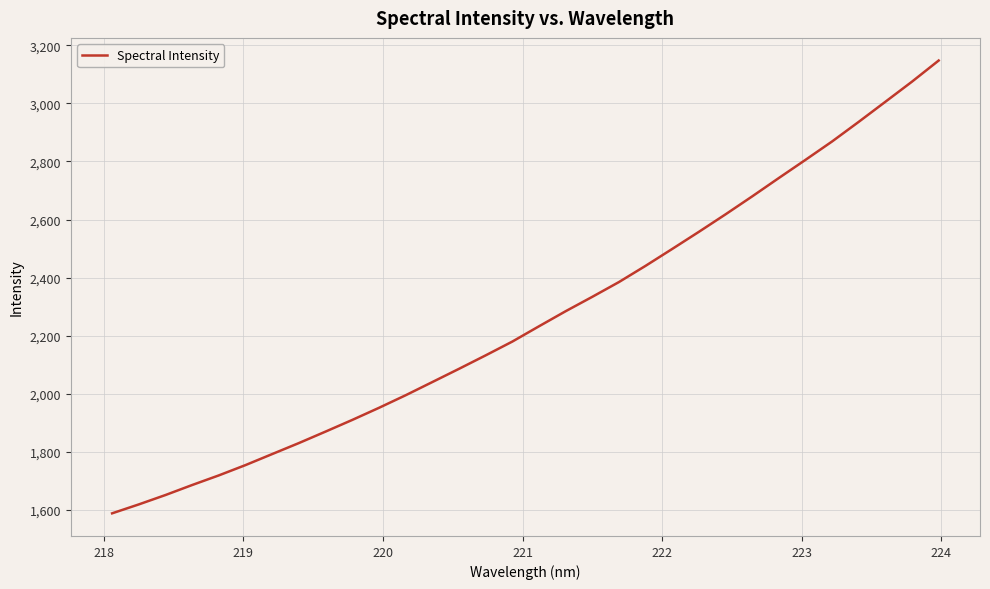

What is the smallest value displayed?

1588.1